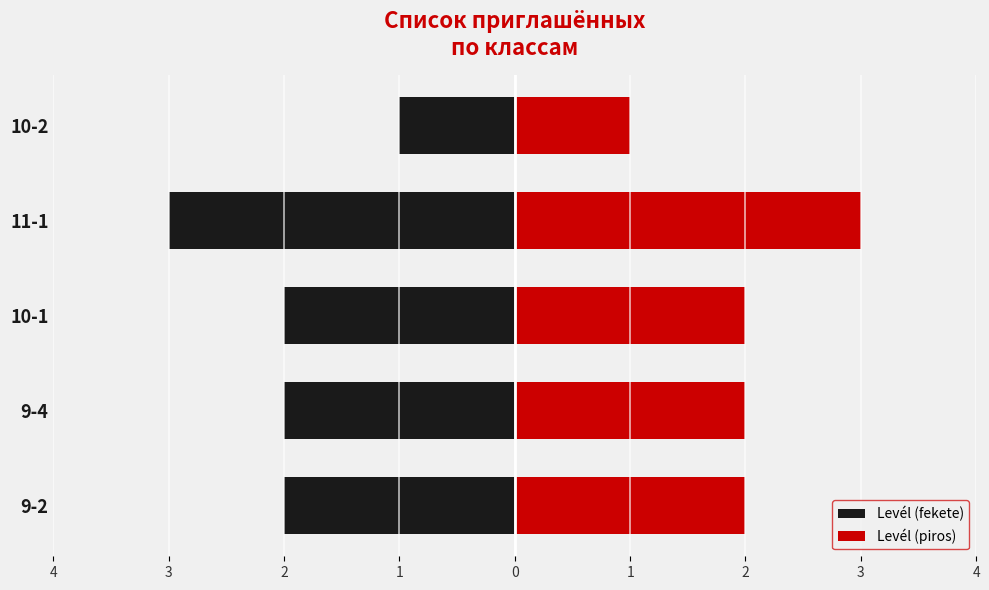

Reading left to right, extract all data points from this chart.

Levél (fekete): -2	-2	-2	-3	-1
Levél (piros): 2	2	2	3	1